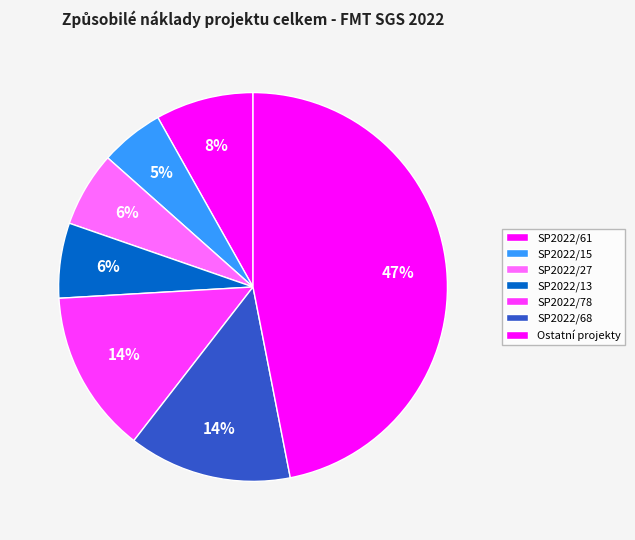

Count the number of slices in the pie.

7